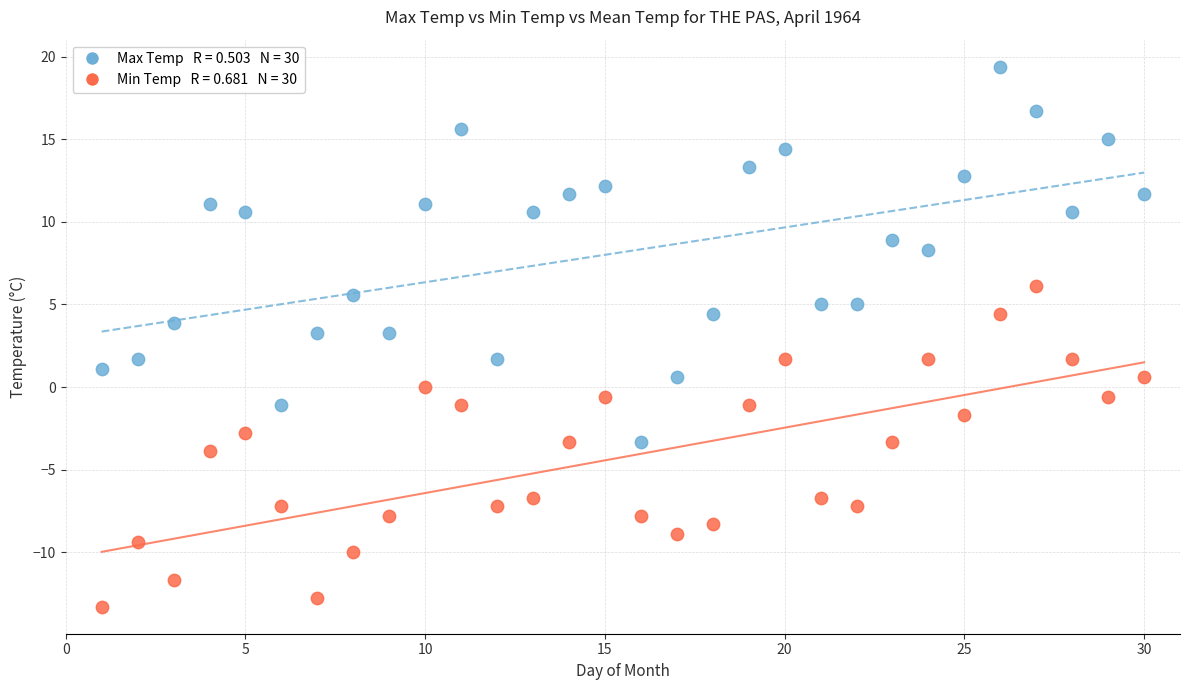

Across all data points, what is the range of X values (max minus min)?

29.0